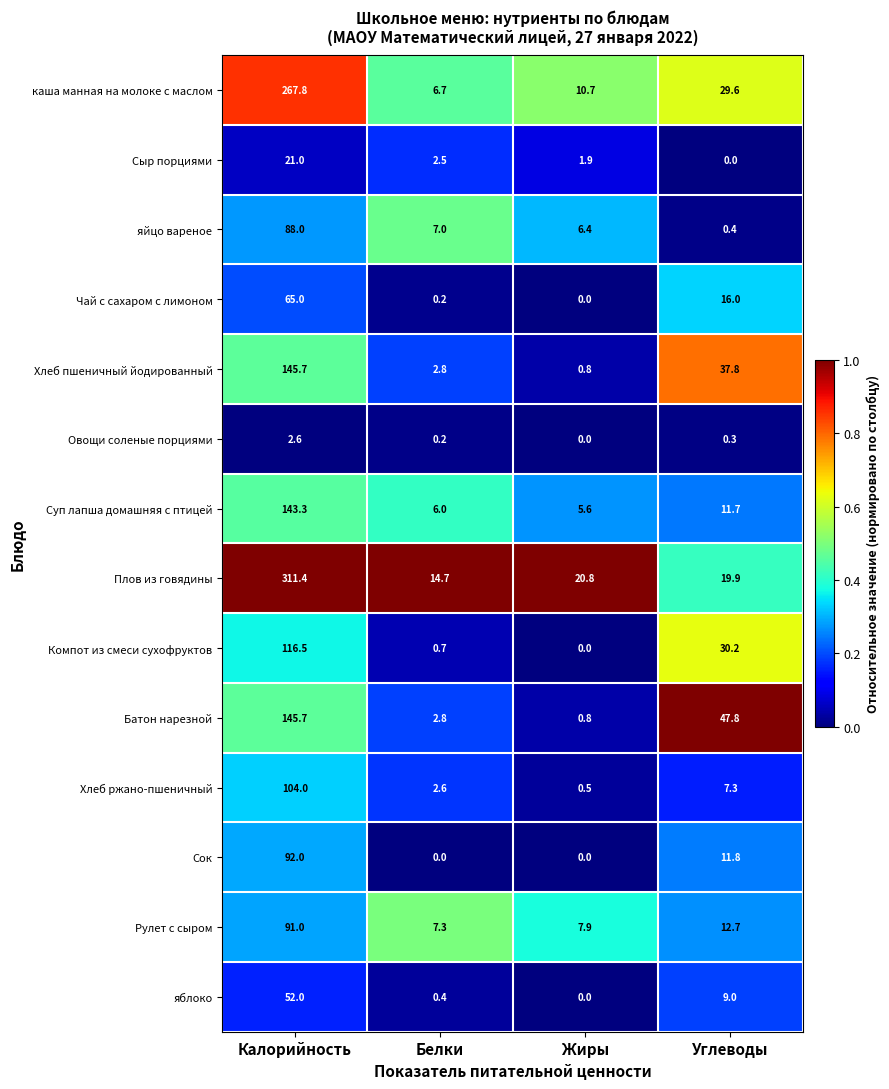

What is the maximum value shown in the chart?

311.4